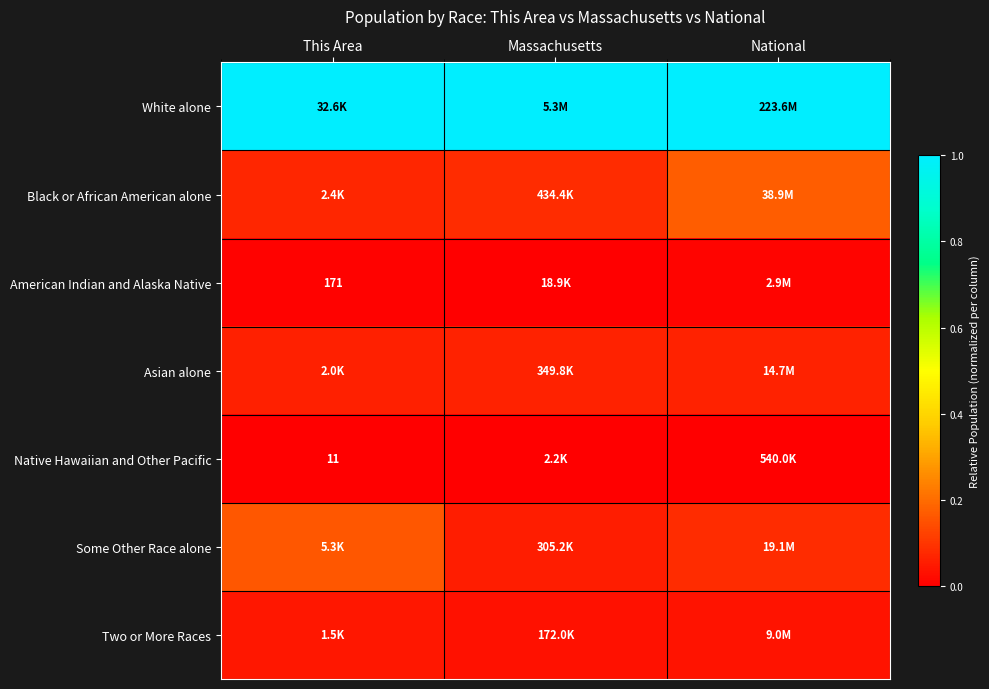

How many series are shown in this chart?

7